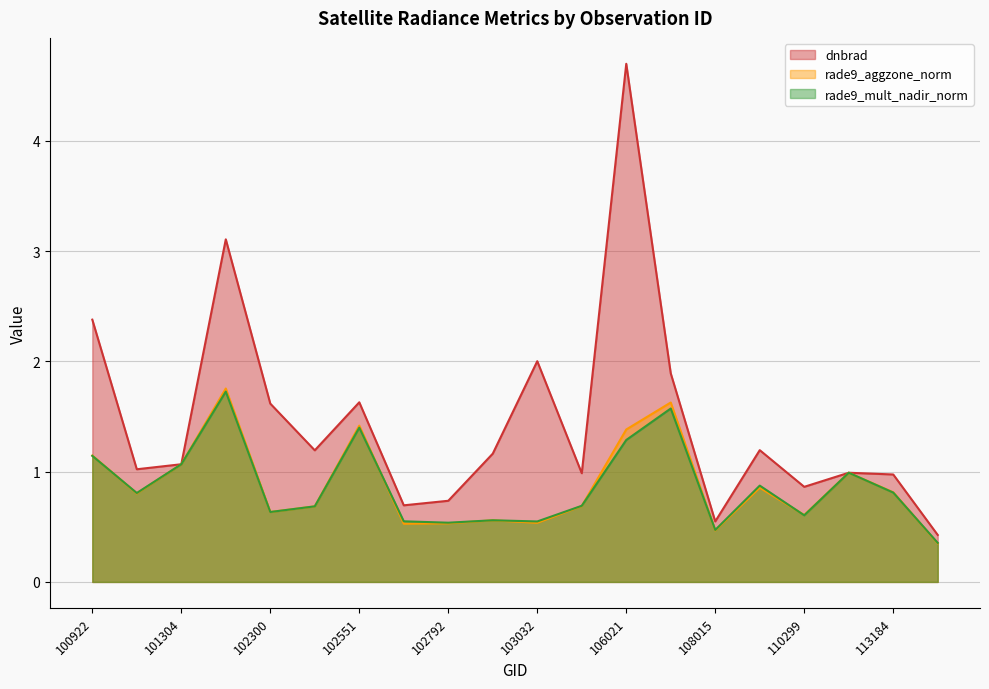

How many lines are shown in the chart?

3